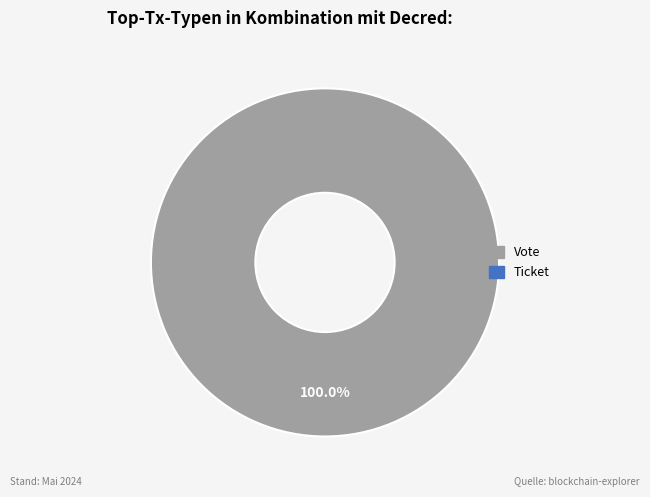

How many segments does this pie chart have?

1